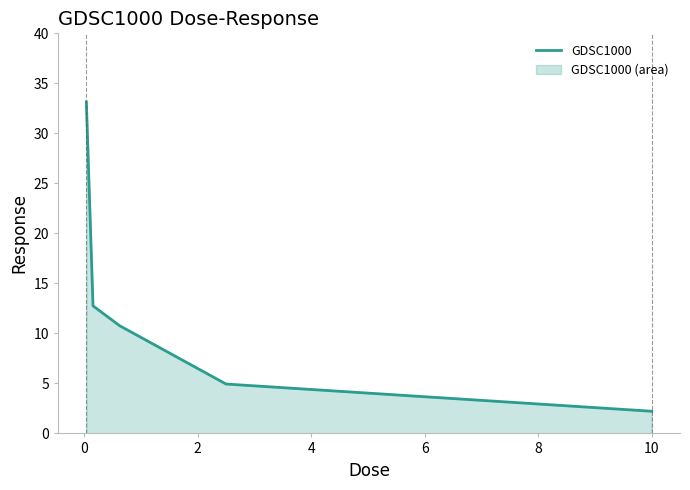

True or false: the data has more than 2 interior local peaks.

False